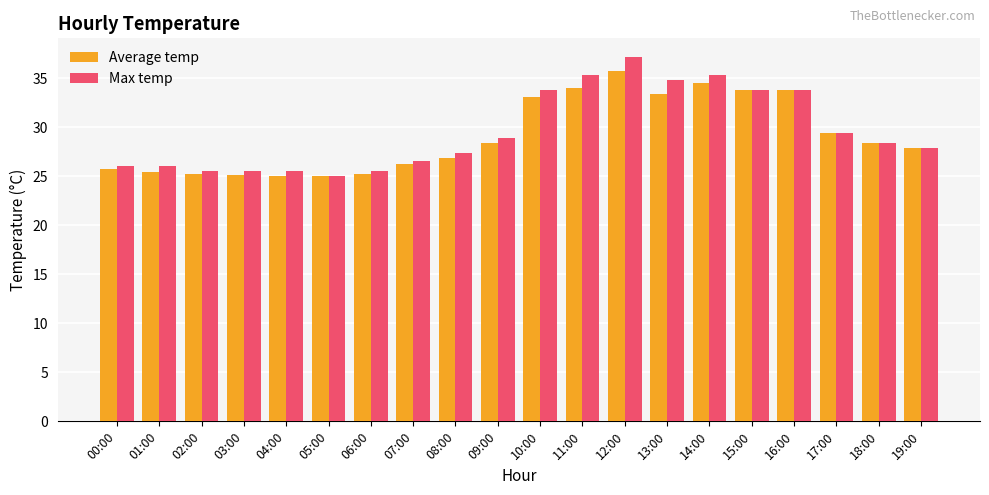

Is it true that Average temp equals 37.7 at 01:00?

False